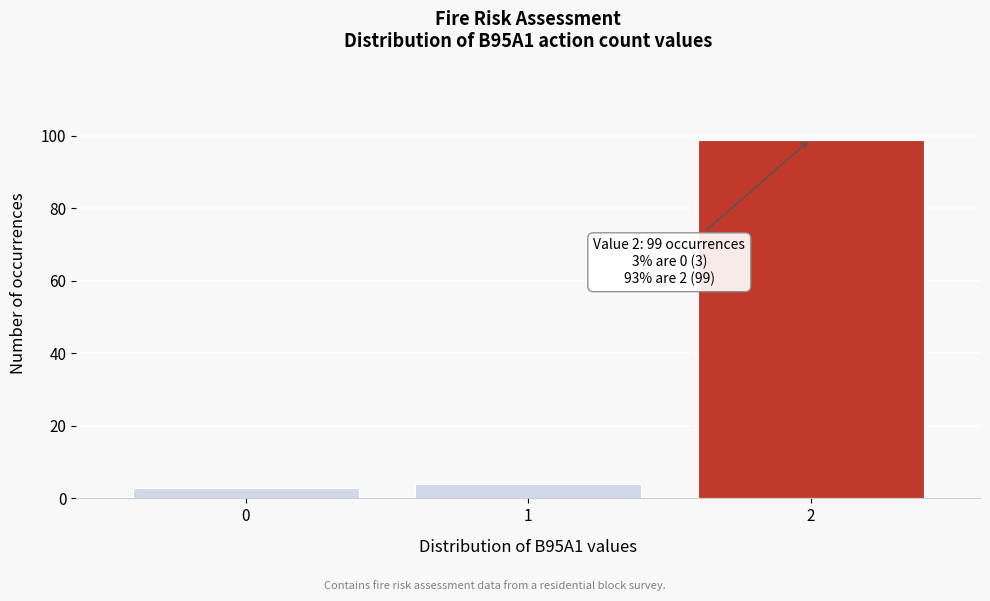

Reading right to left, extract all data points from this chart.

2=99	1=4	0=3